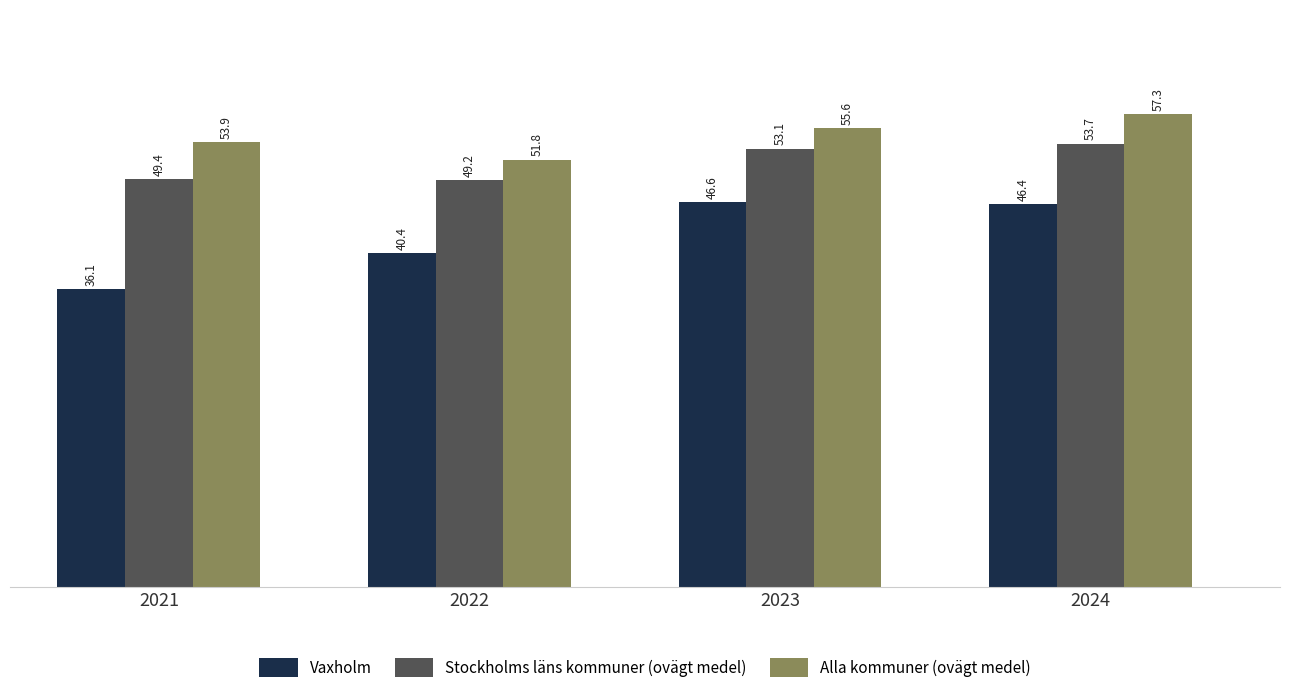

Rank the series at 2024 from highest to lowest value.

Alla kommuner (ovägt medel), Stockholms läns kommuner (ovägt medel), Vaxholm